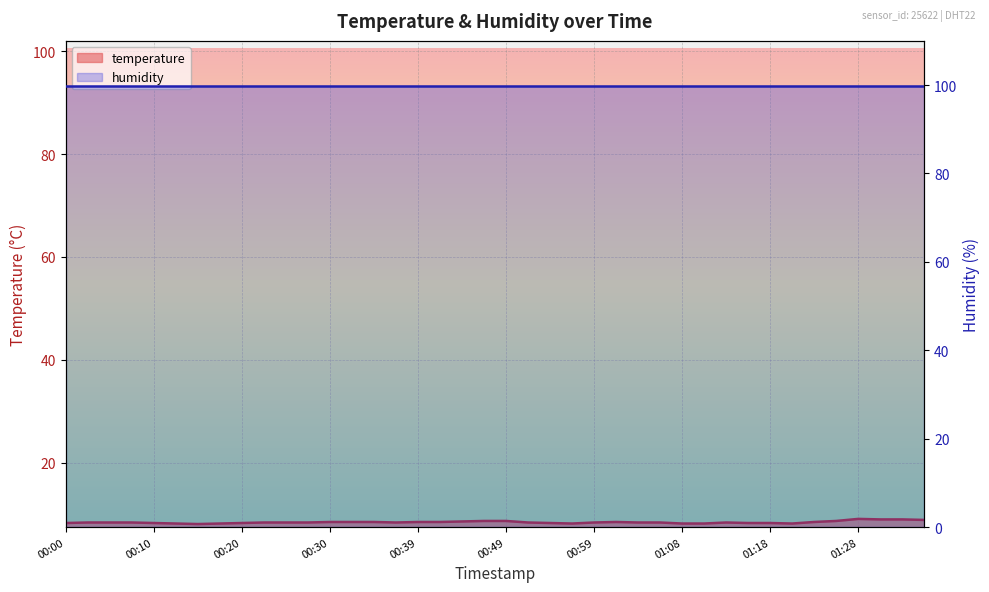

Which has a higher value, 00:59 or 01:33?

01:33